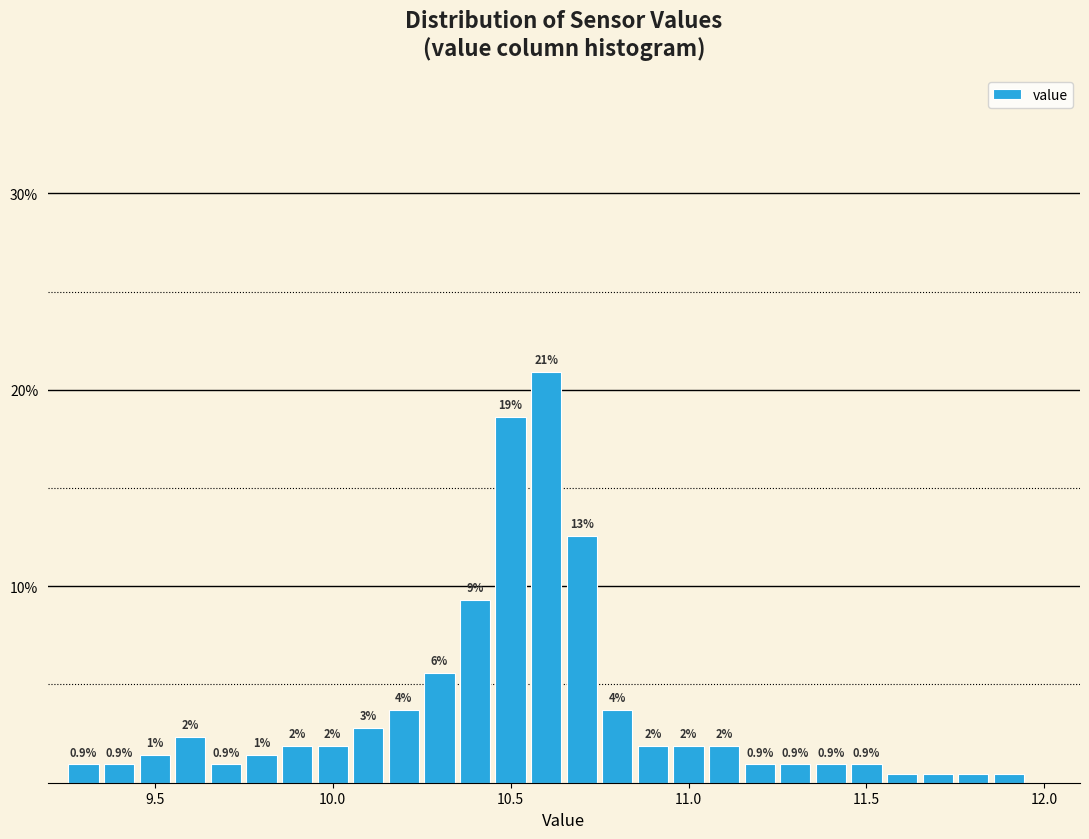

Read against the x-axis, roughly where is the centre of the tallest bar?

10.60